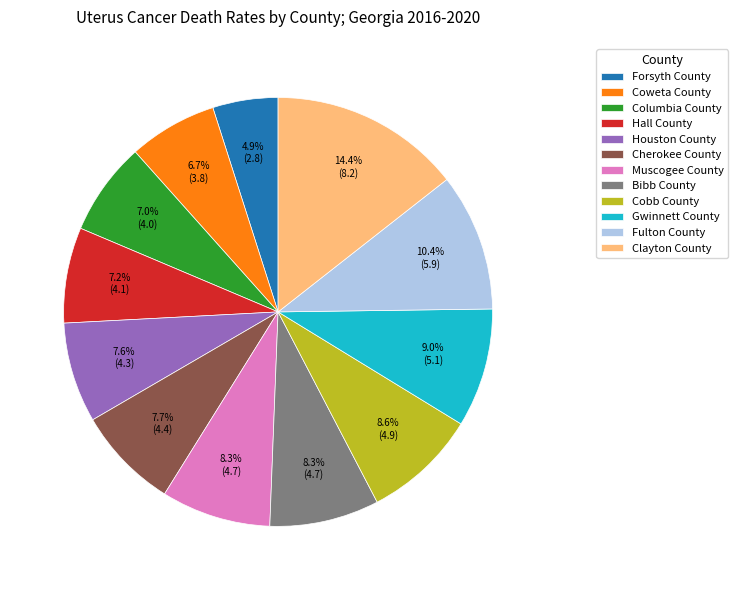

What is the smallest slice in the pie chart?

Forsyth County